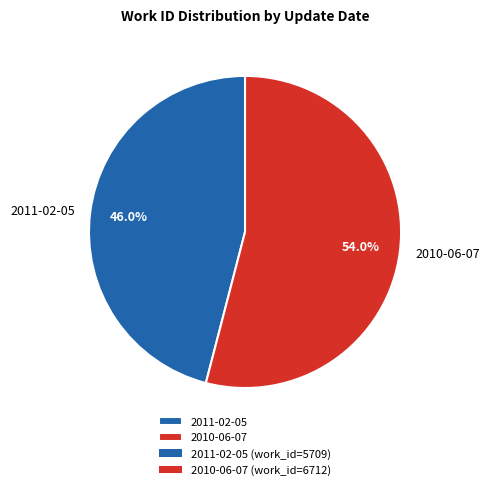

Count the number of slices in the pie.

2